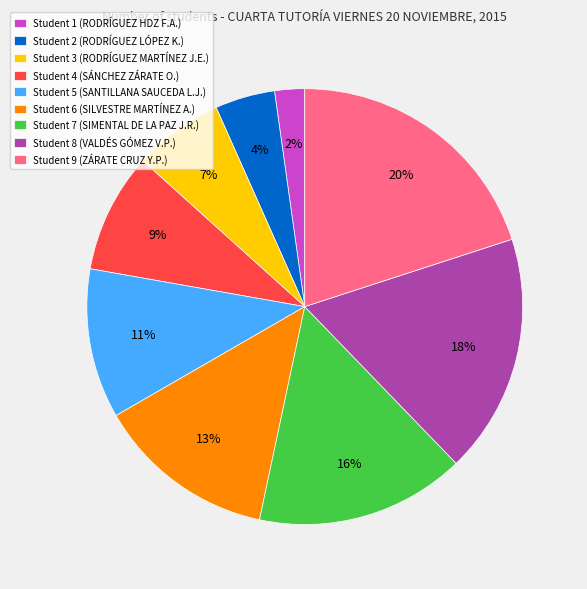

Rank the categories by value from highest to lowest.

Student 9 (ZÁRATE CRUZ Y.P.), Student 8 (VALDÉS GÓMEZ V.P.), Student 7 (SIMENTAL DE LA PAZ J.R.), Student 6 (SILVESTRE MARTÍNEZ A.), Student 5 (SANTILLANA SAUCEDA L.J.), Student 4 (SÁNCHEZ ZÁRATE O.), Student 3 (RODRÍGUEZ MARTÍNEZ J.E.), Student 2 (RODRÍGUEZ LÓPEZ K.), Student 1 (RODRÍGUEZ HDZ F.A.)